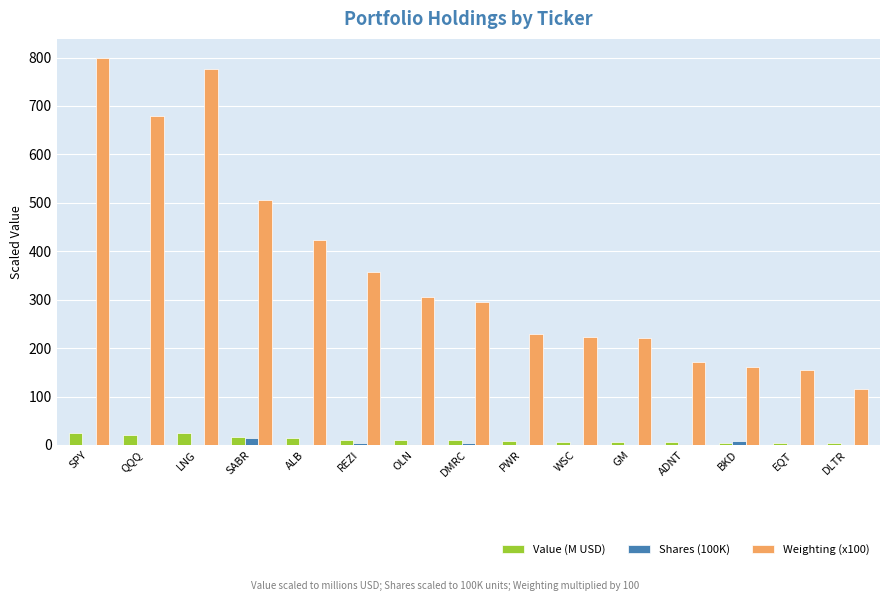

Is it true that Weighting (x100) equals 506.4 at SABR?

True